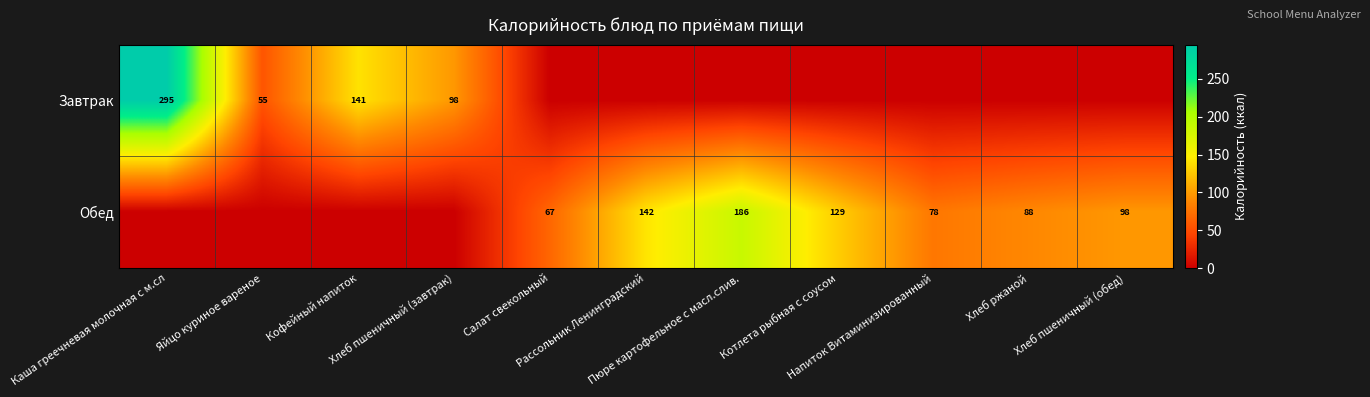

Between Котлета рыбная с соусом and Напиток Витаминизированный, which series saw the biggest shift?

Обед